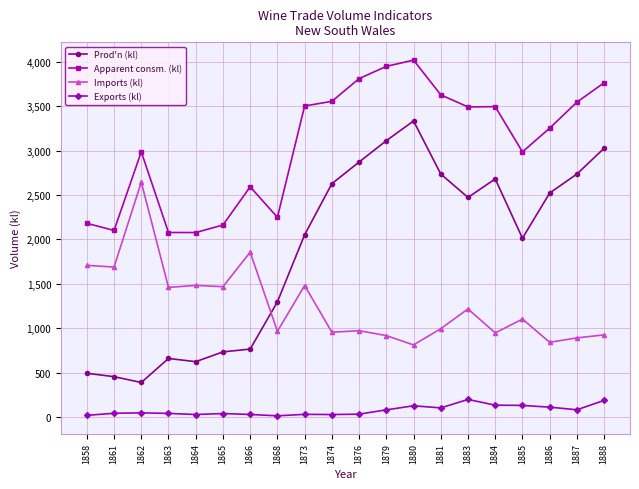

What is the spread (max minus min) of values at 1865?

2124.1